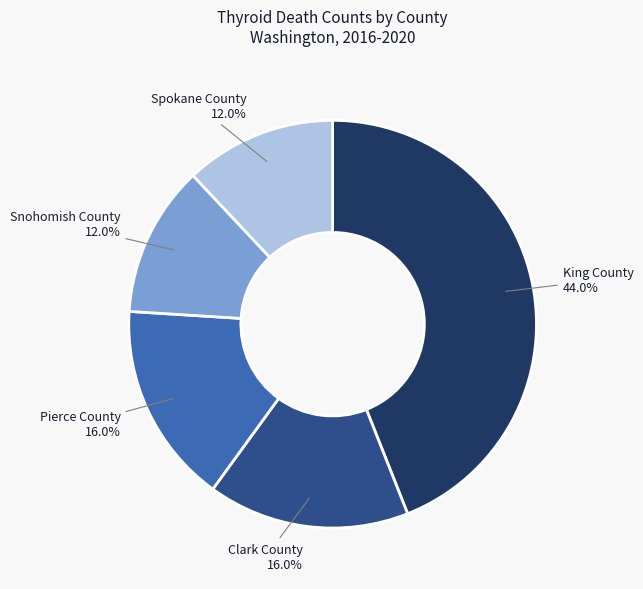

Is Pierce County the majority of the pie?

No